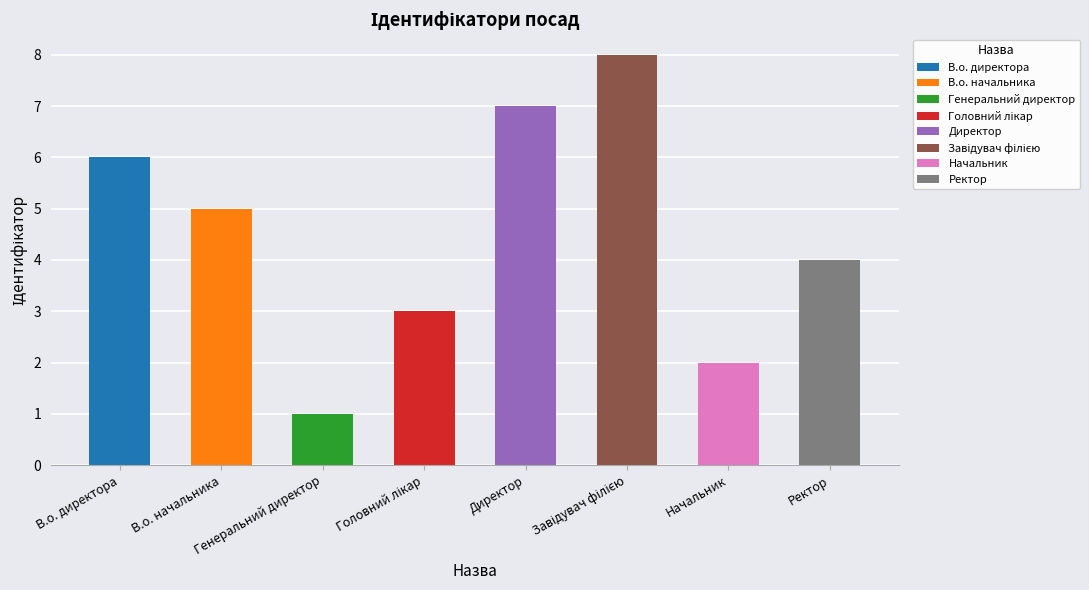

How many values are between 3 and 7?

5